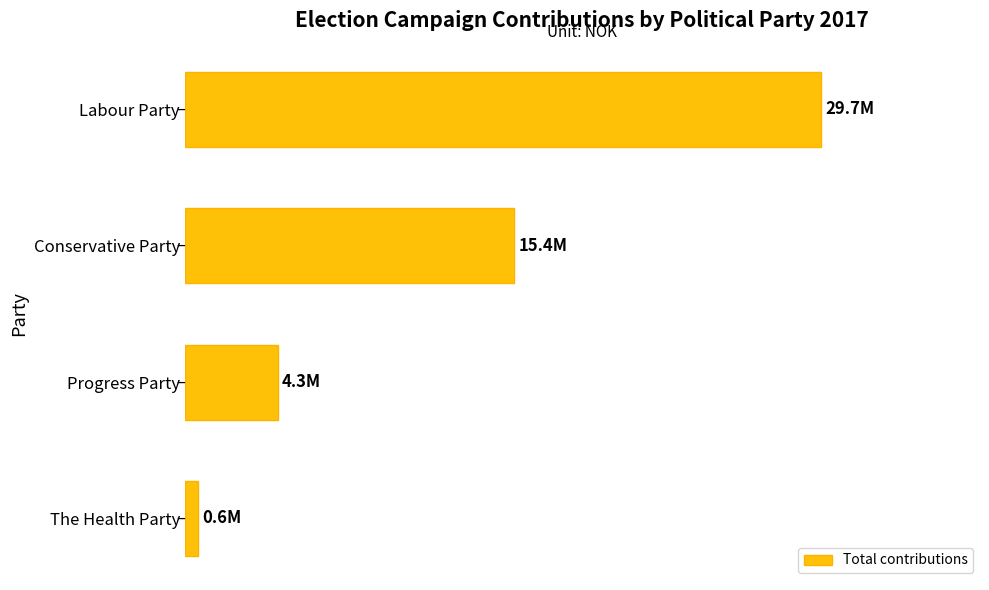

Are the bars horizontal?

Yes